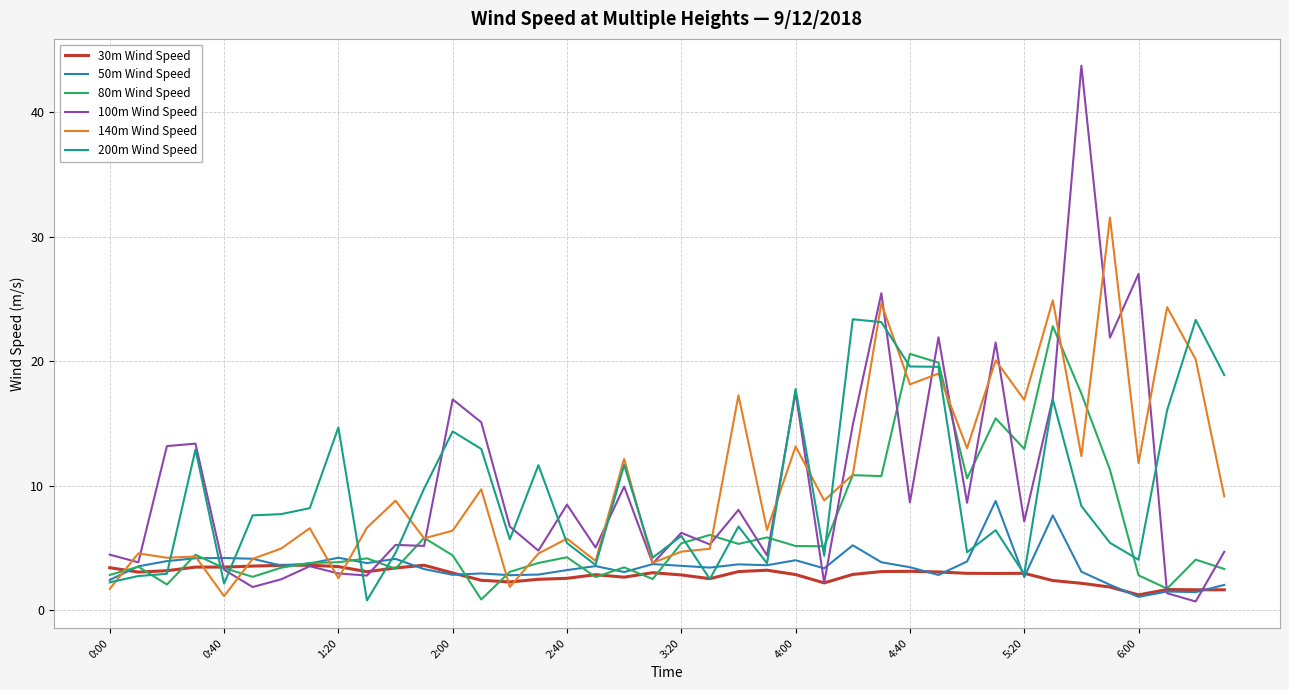

Which series has the largest range (max minus min)?

100m Wind Speed